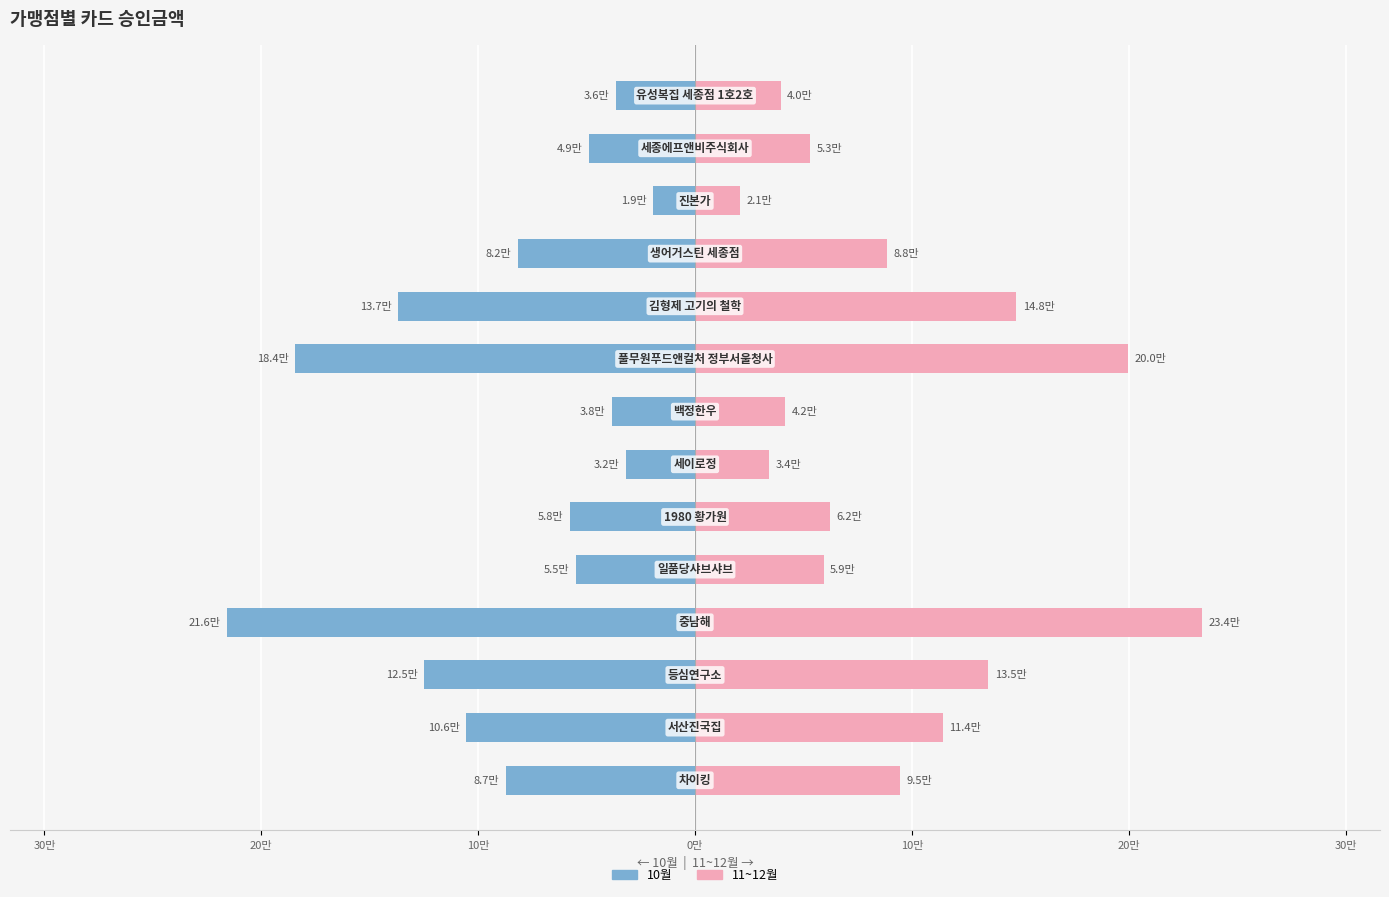

List the series in order of their peak value, highest first.

11~12월, 10월